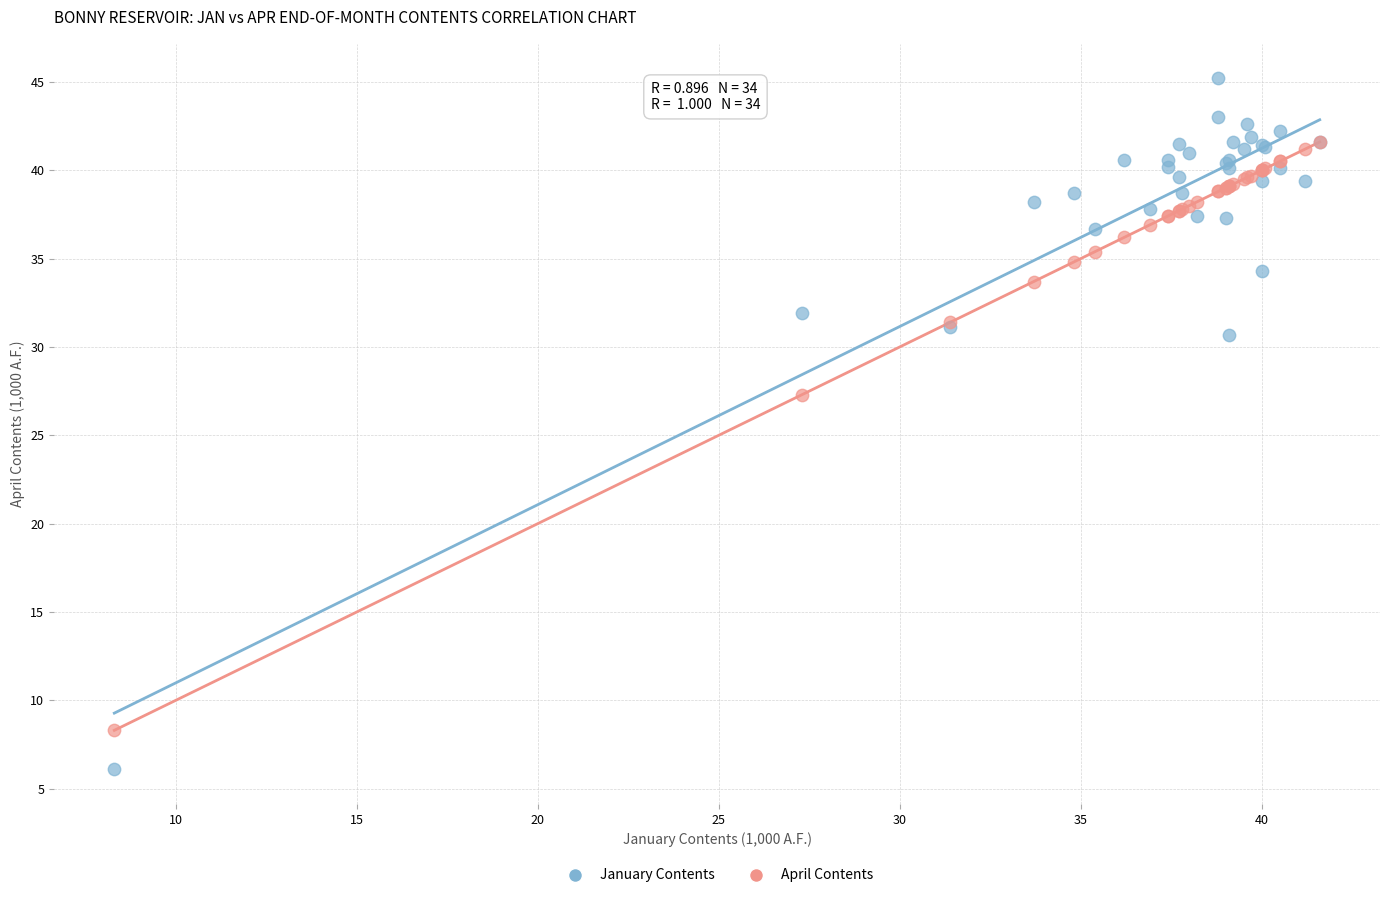

Across all series, what Y value is closest to 25?

27.3